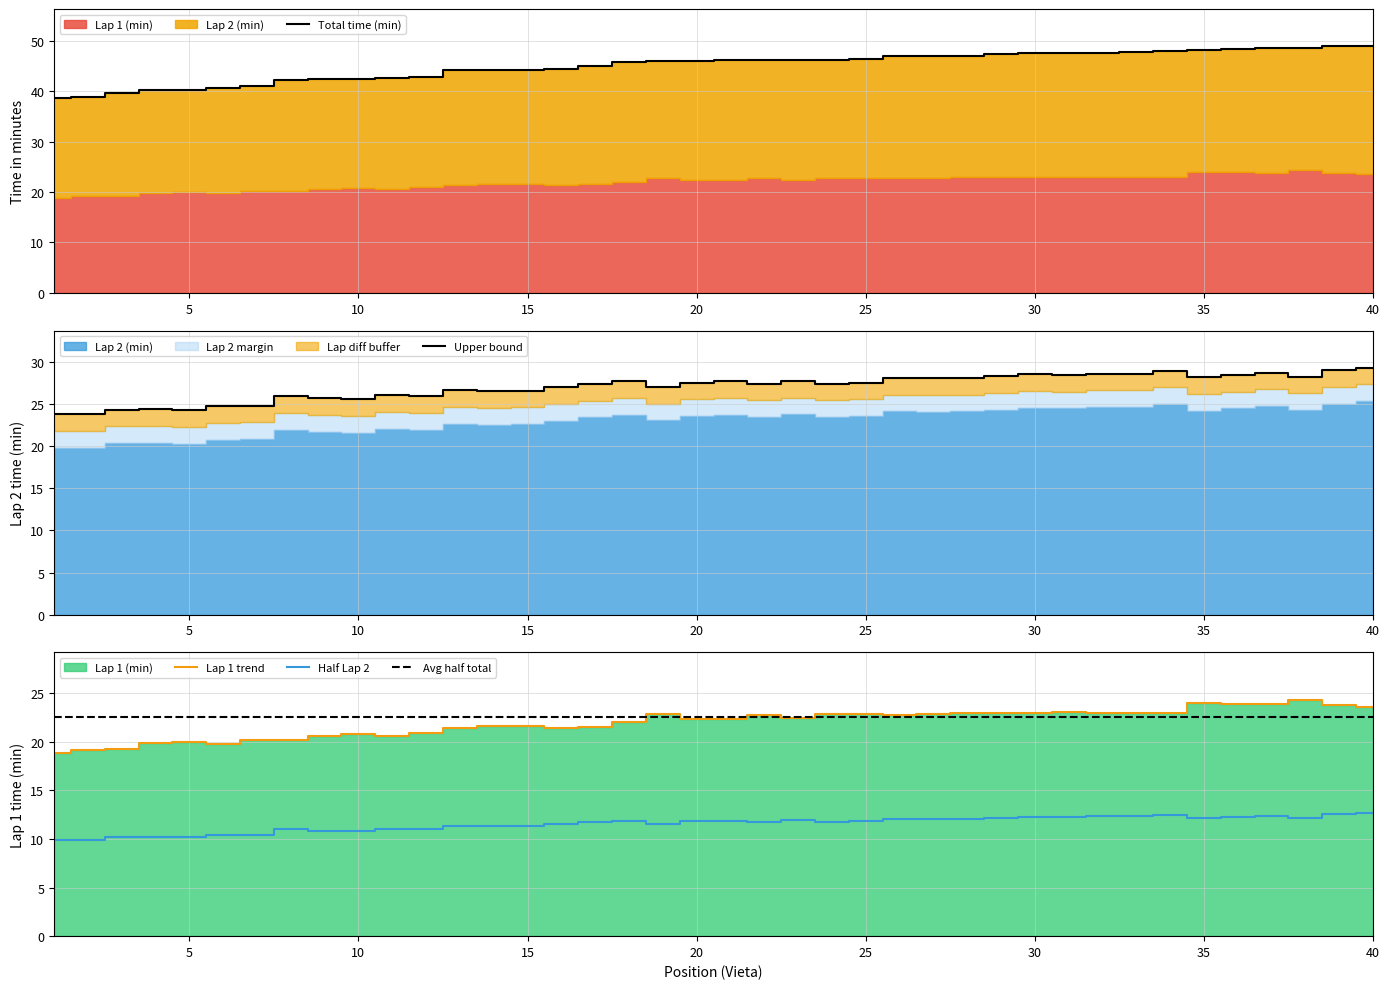

Where does the Lap 1 (min) series first go above 22?

18